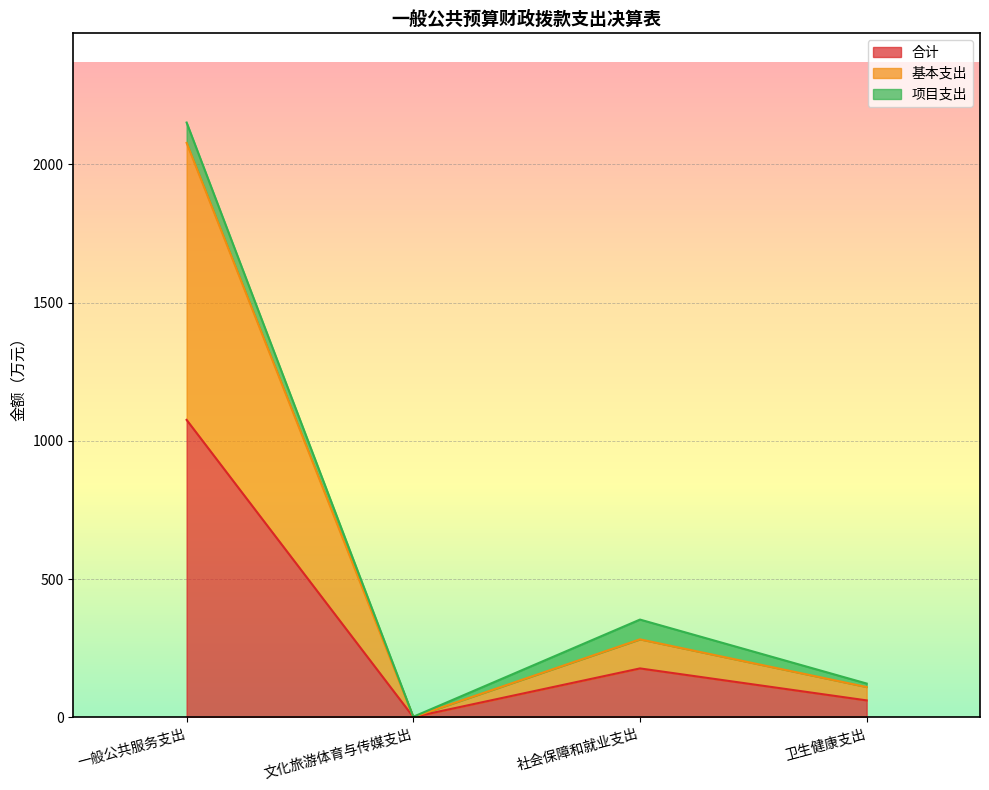

At how many categories does at least one series exceed 2023?

1